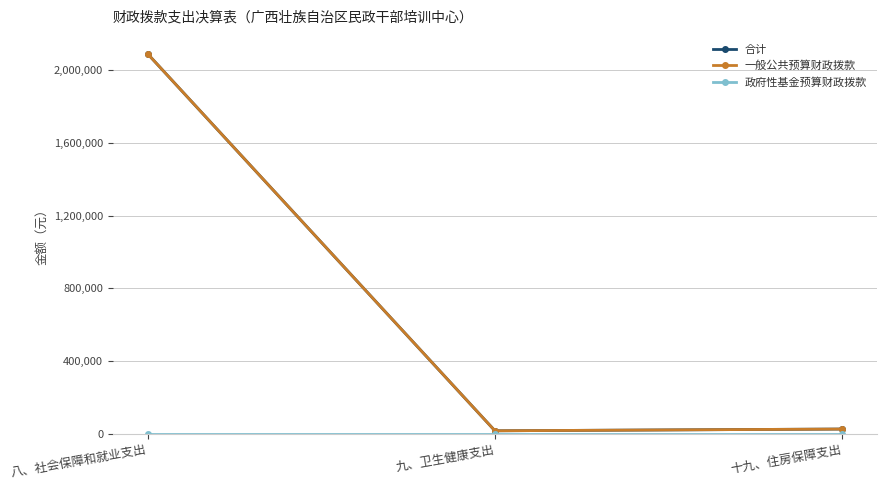

Reading left to right, list all the values displayed in this chart.

合计: 2090125.8	15463.6	25076.2
一般公共预算财政拨款: 2090125.8	15463.6	25076.2
政府性基金预算财政拨款: 0.0	0.0	0.0